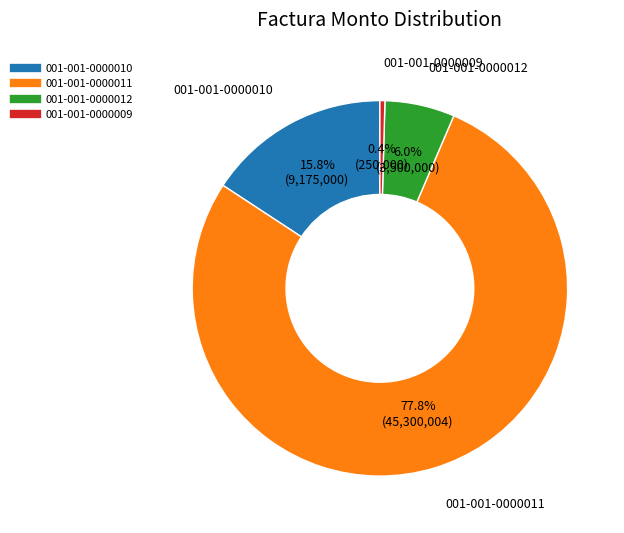

Is it true that 001-001-0000010 is 24% of the pie?

False